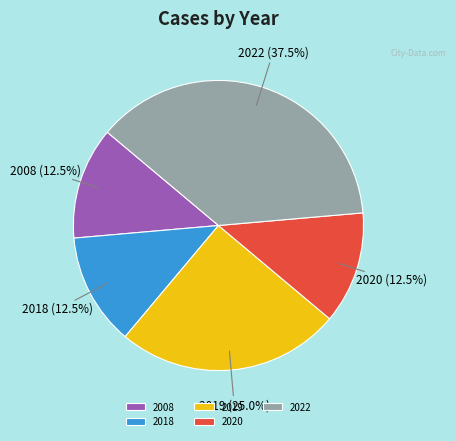

What is the largest slice in the pie chart?

2022